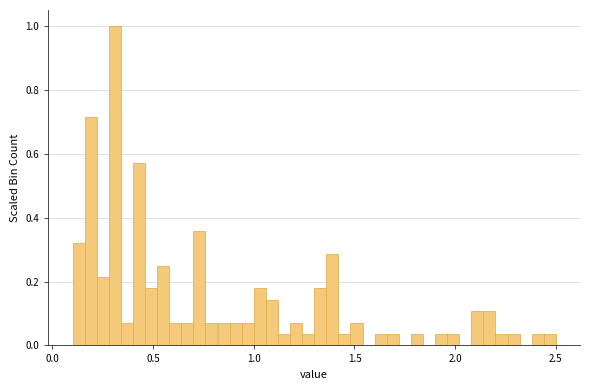

Around what value on the x-axis is the tallest bar? Give the approximate position of its centre, as read against the axis.

0.30